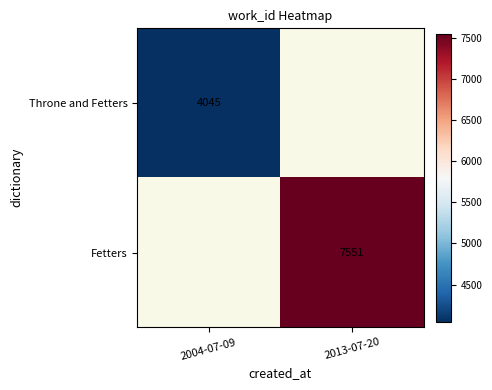

Is it true that Fetters equals 7551 at 2013-07-20?

True